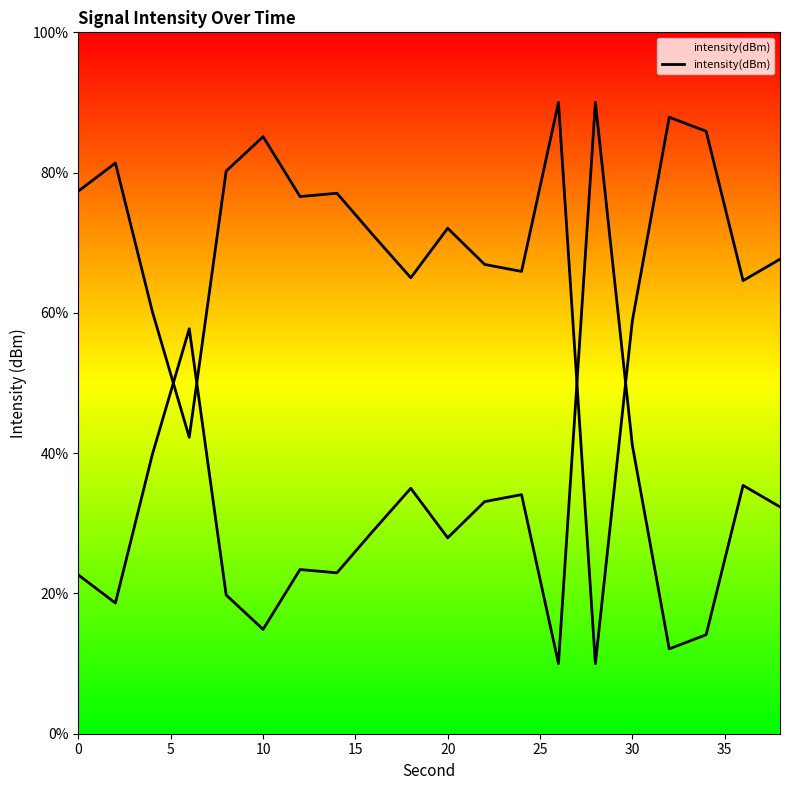

What is the maximum value shown in the chart?

90.0